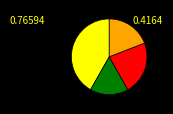

Does any single category account for the majority?

No